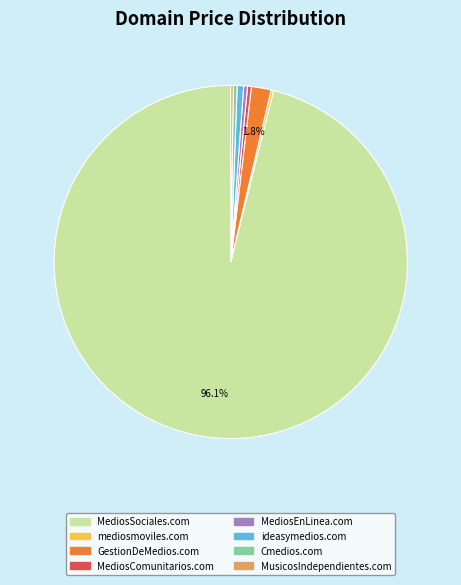

To the nearest percent, what is the difference between the MediosComunitarios.com and MediosSociales.com slice percentages?

96%